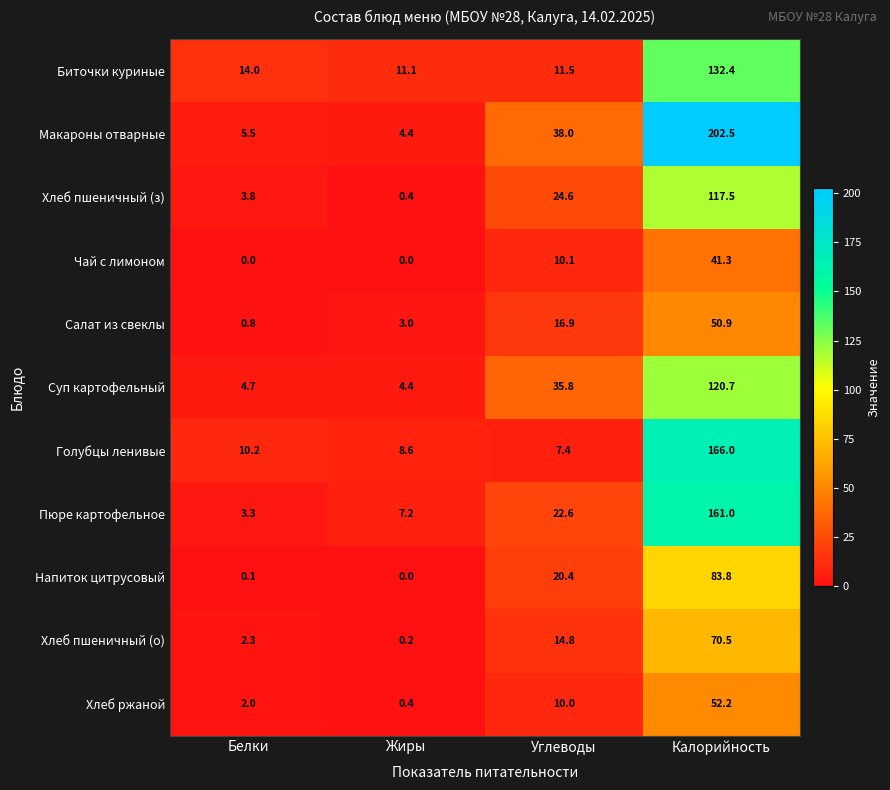

Which category has the highest value in the Хлеб пшеничный (з) series?

Калорийность